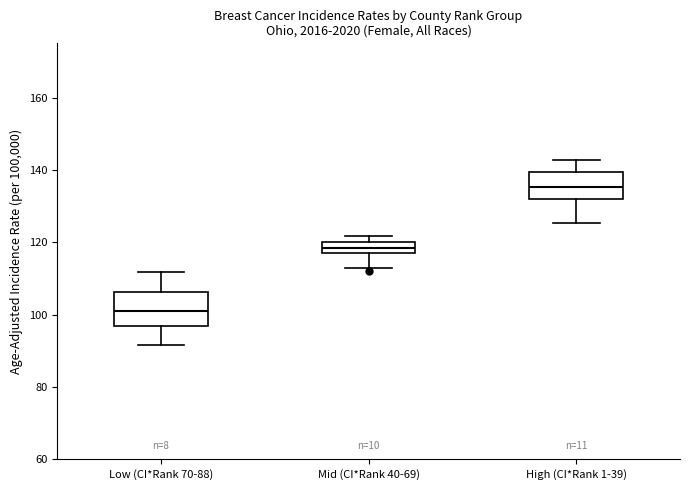

Comparing the boxes themselves (not the whiskers), which one is the tallest?

Low (CI*Rank 70-88)